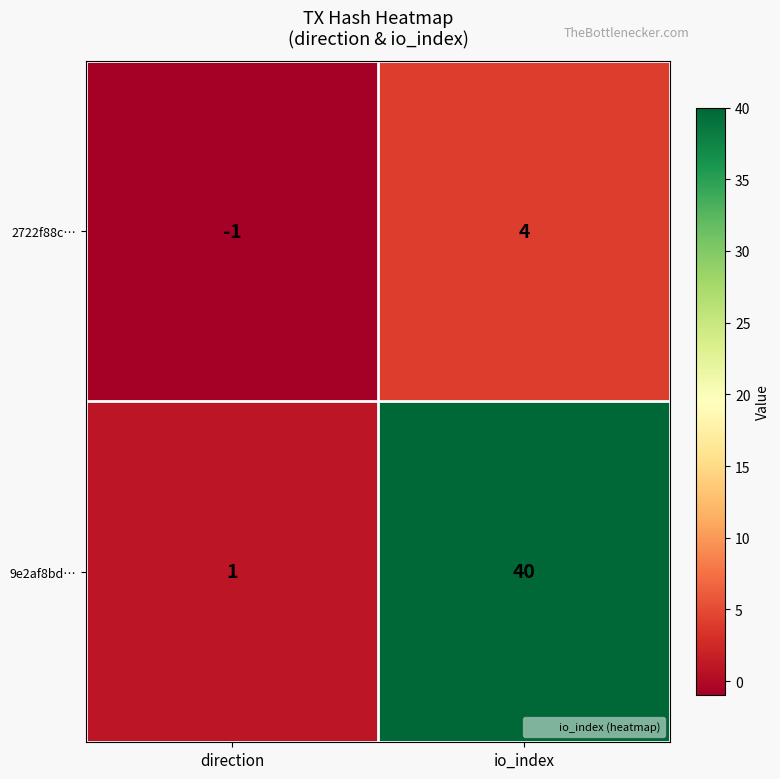

At how many categories does at least one series exceed 34?

1